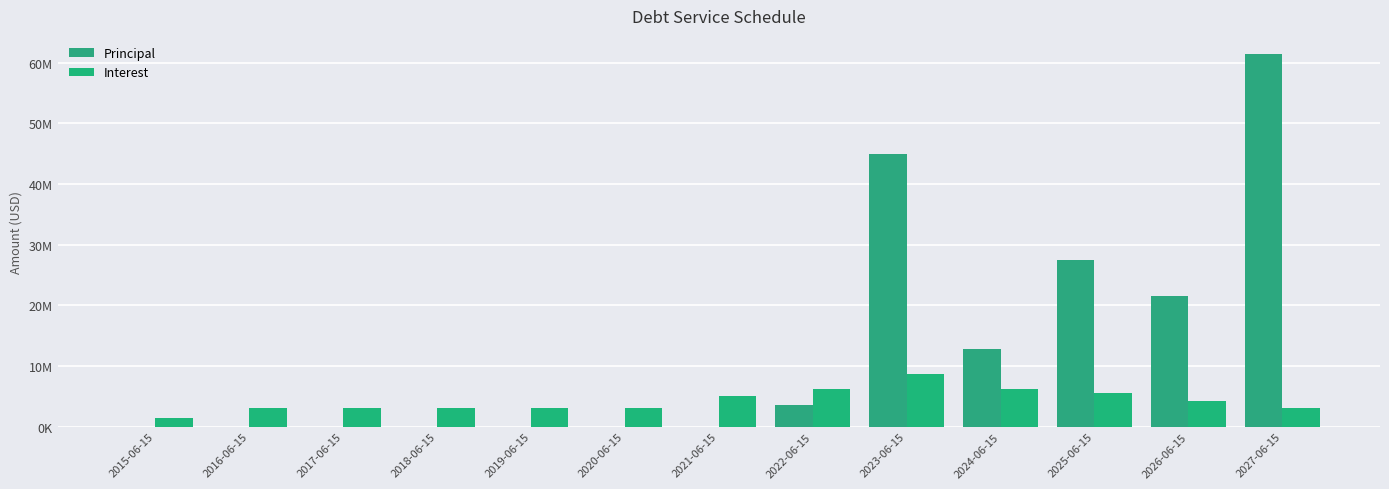

Is the value of Interest at 2015-06-15 greater than the value of Principal at 2021-06-15?

Yes